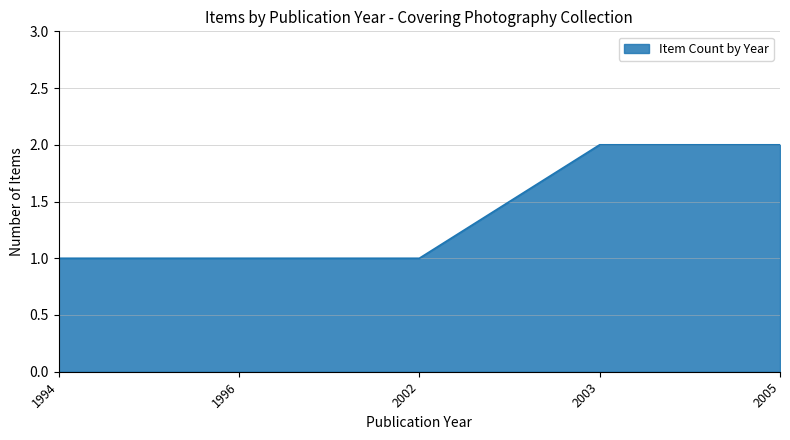

The chart shows a value of 0 at 1996. True or false?

False